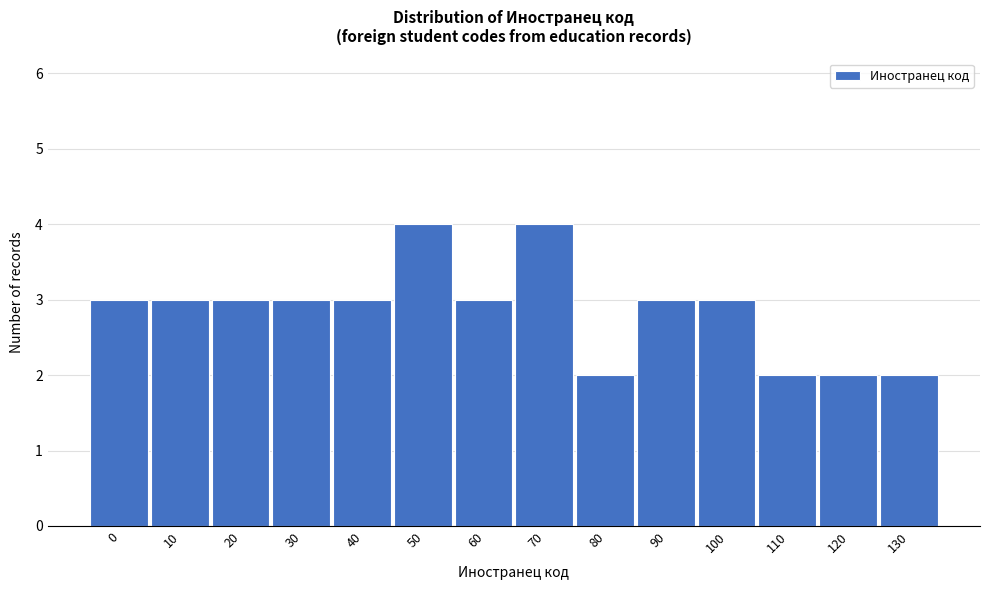

Reading left to right, extract all data points from this chart.

3	3	3	3	3	4	3	4	2	3	3	2	2	2